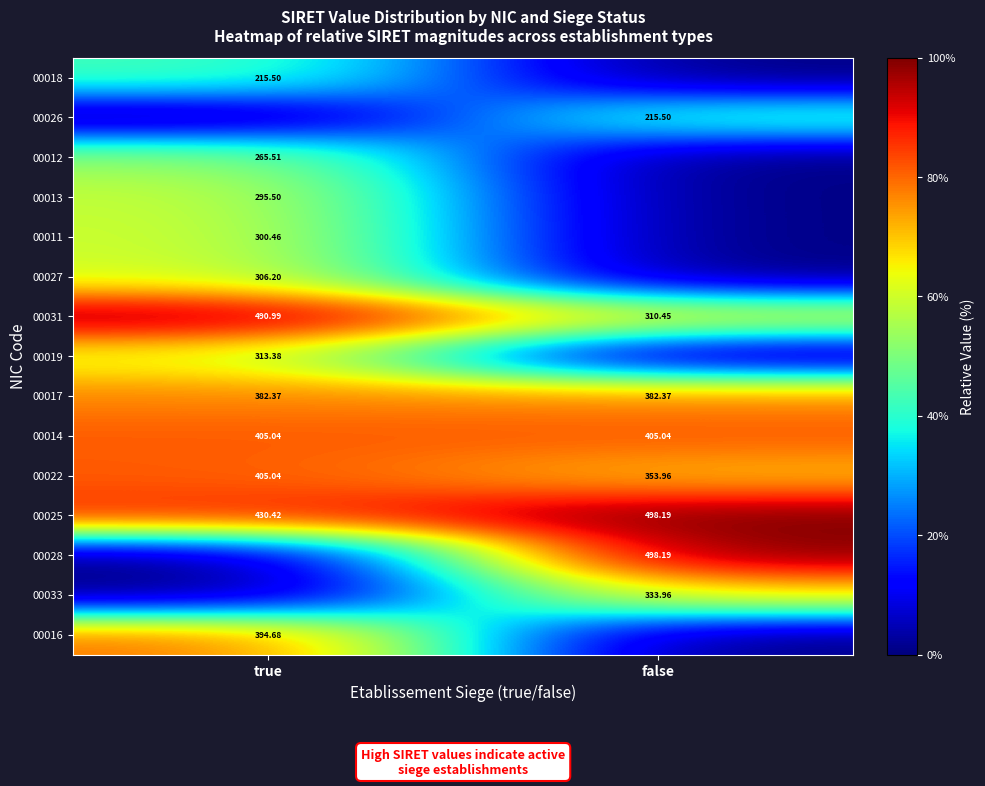

At which label does 00031 first exceed 490?

true